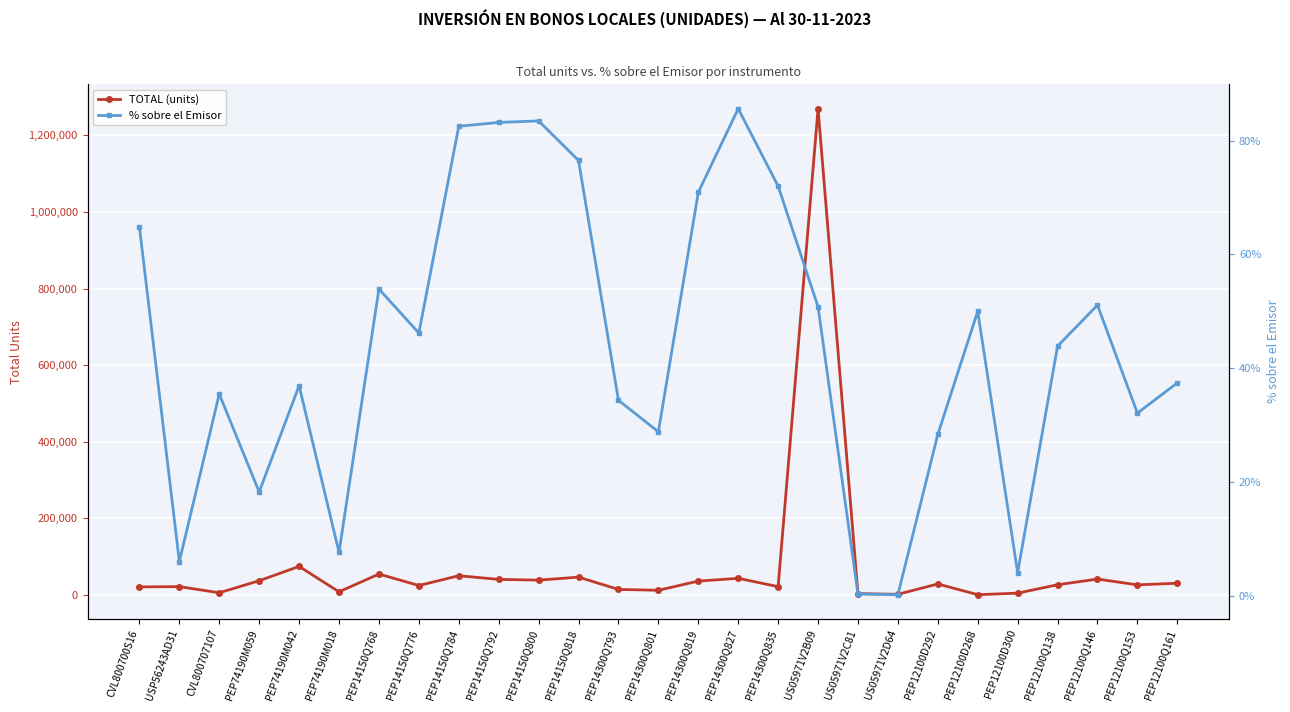

The value of TOTAL (units) at CVL800707107 is 5000.0. True or false?

True